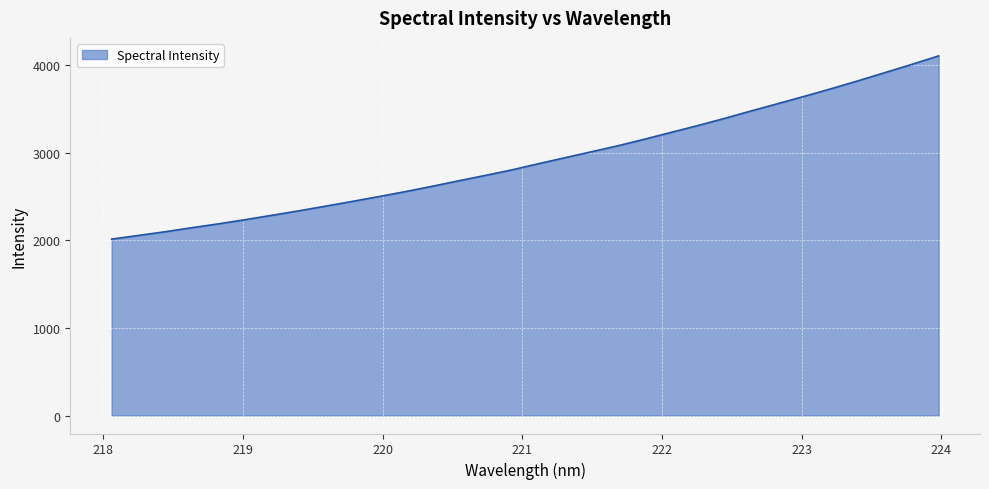

Does the chart display data point markers on the line(s)?

No